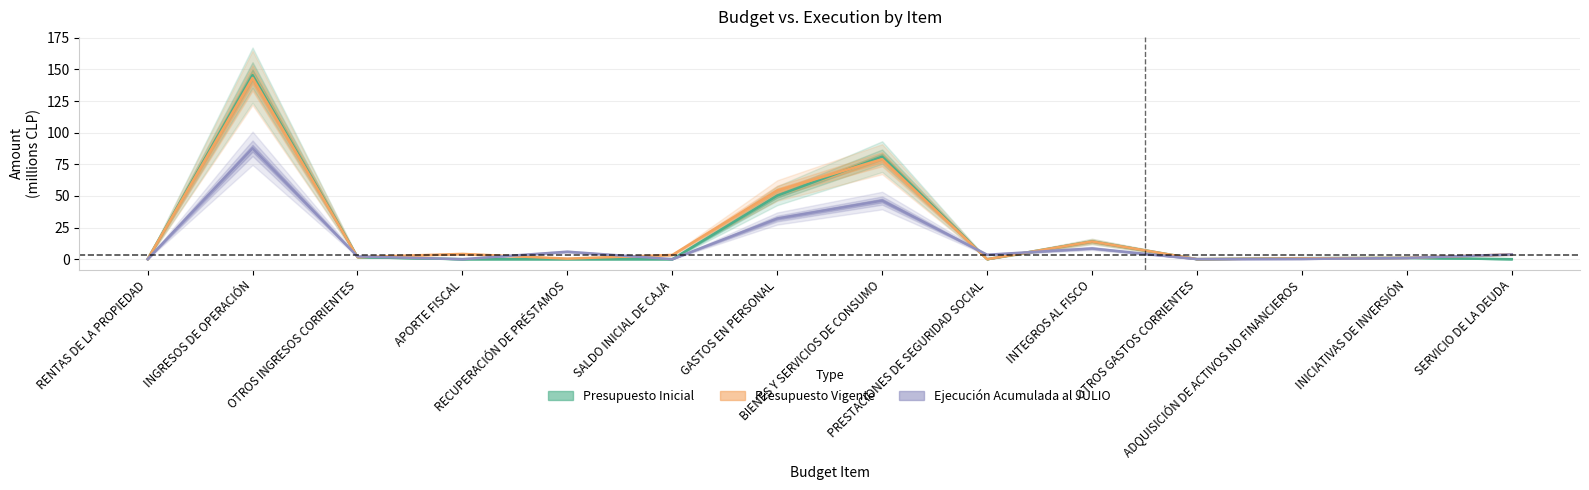

What is the average value of the Presupuesto Inicial series?

21.0